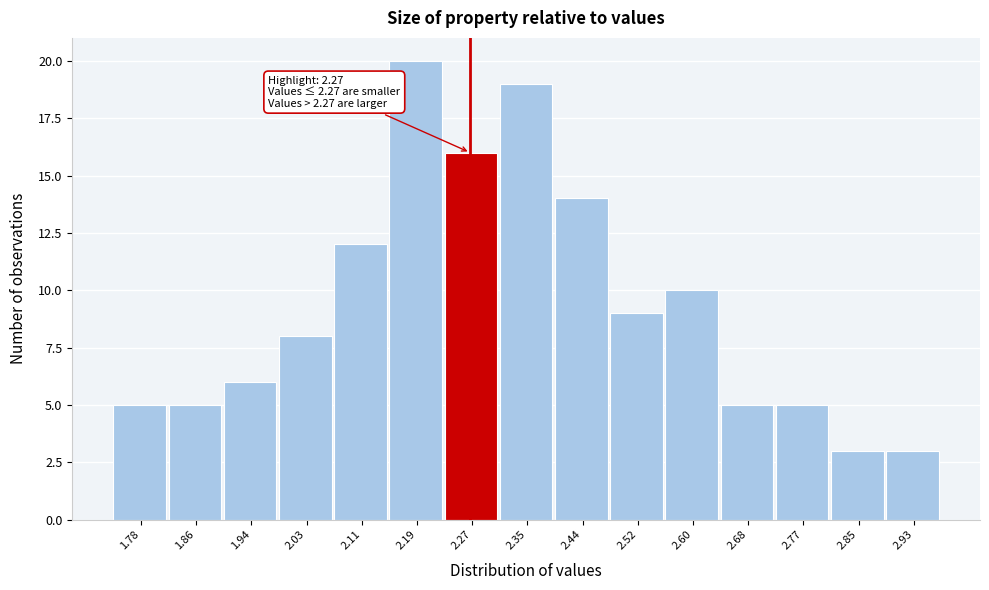

Which range on the x-axis has the tallest bar?

2.150 to 2.232